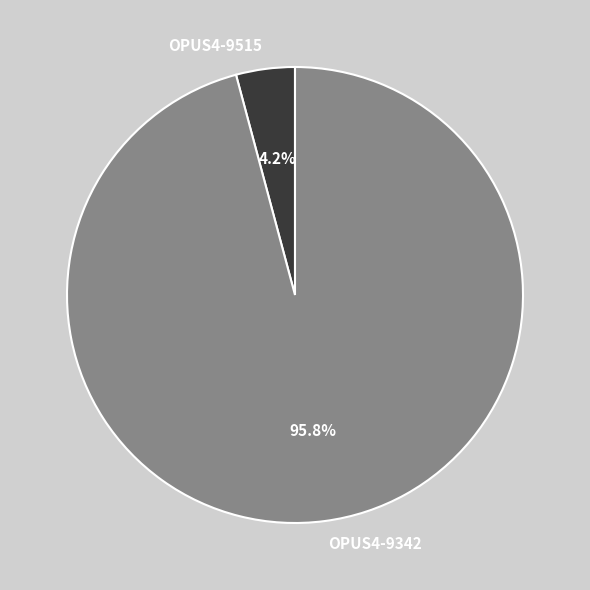

What is the largest slice in the pie chart?

OPUS4-9342